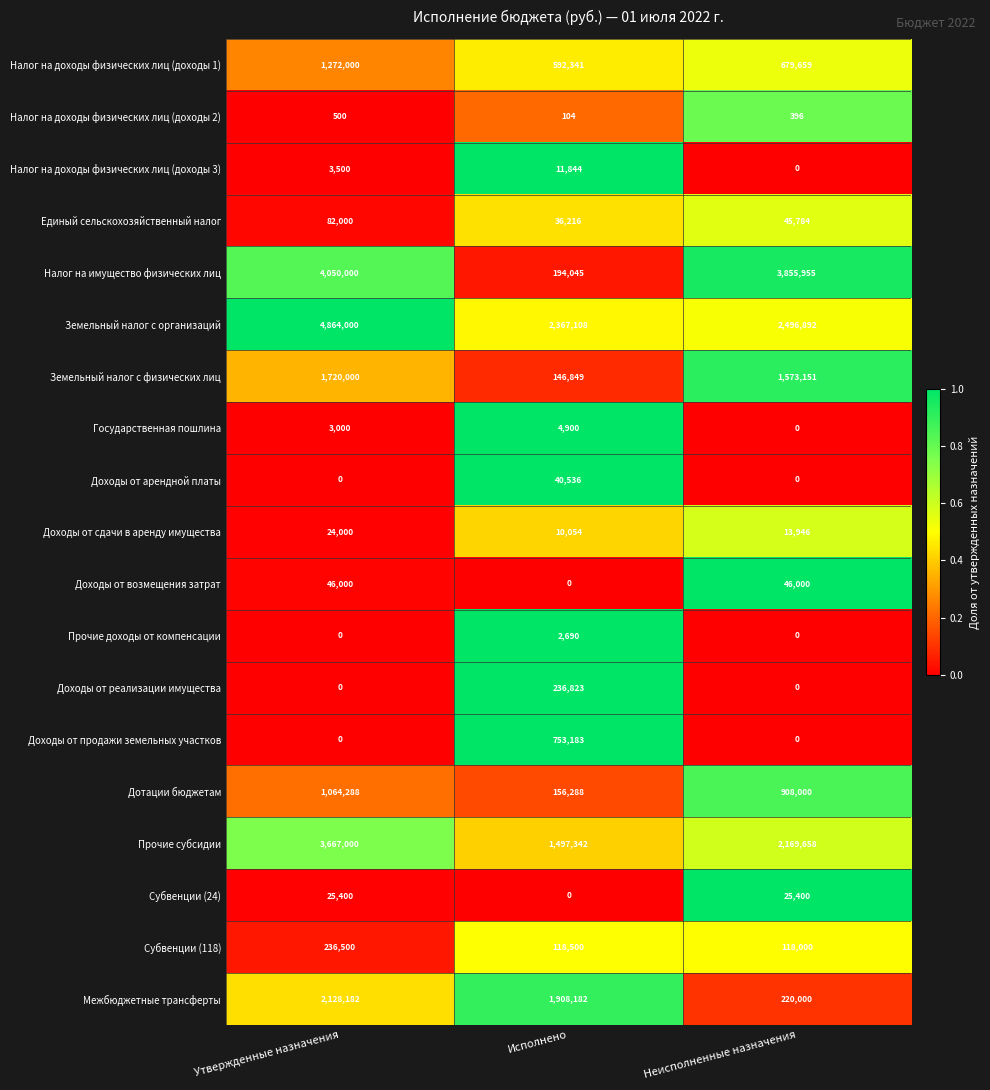

The value of Прочие субсидии at Исполнено is 1497342. True or false?

True